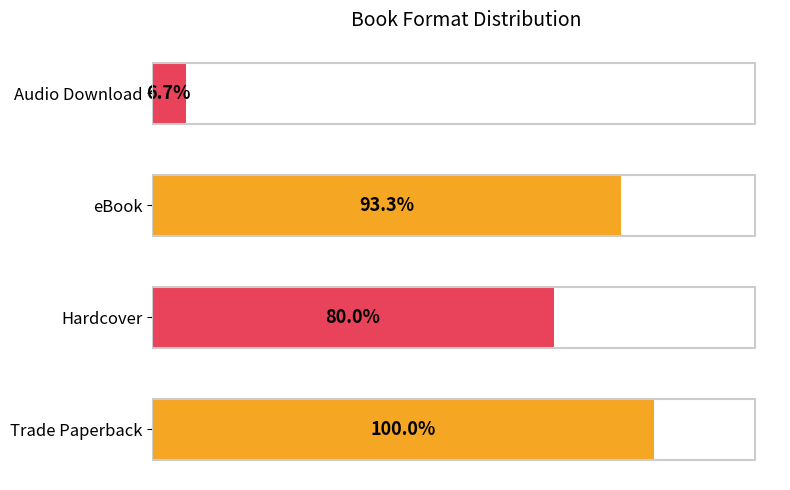

Are the bars horizontal?

Yes